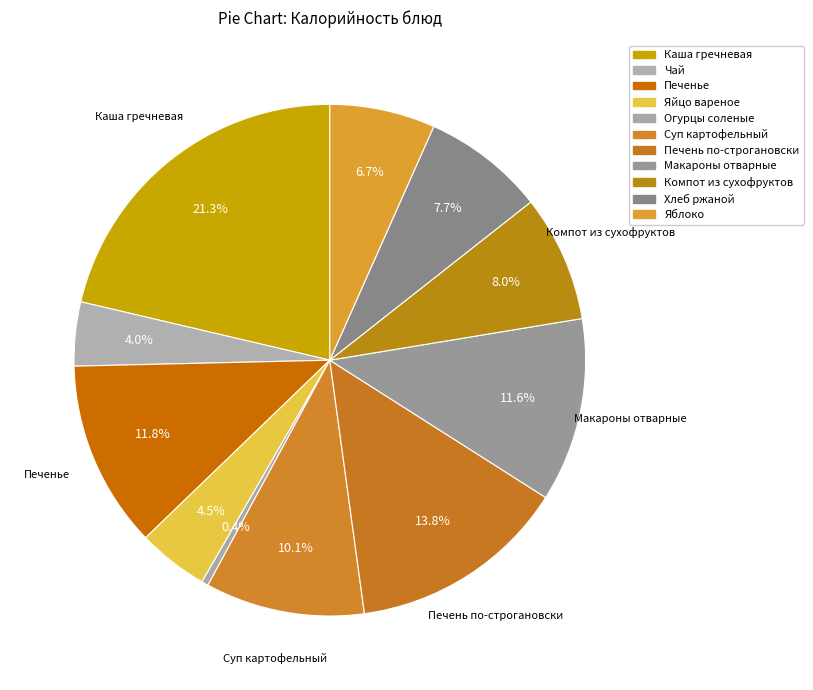

How many slices are in this pie chart?

11